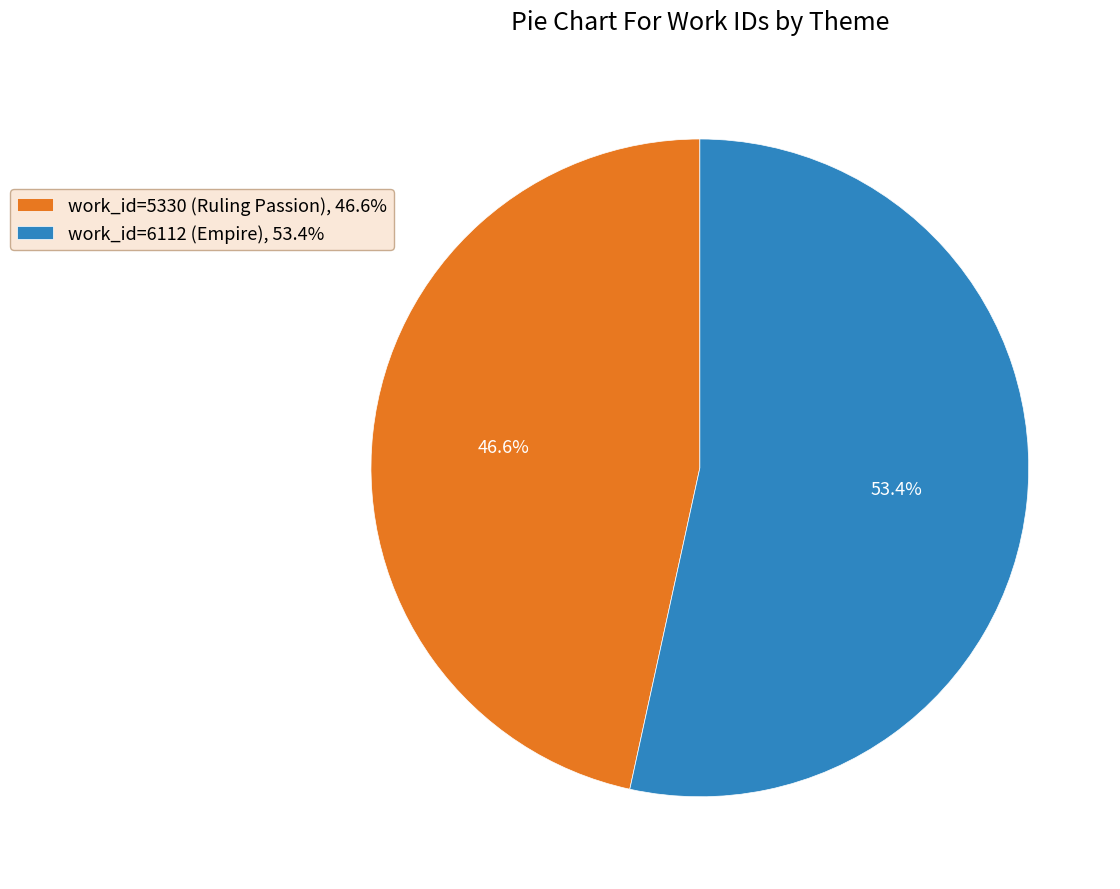

Between work_id=6112 (Empire) and work_id=5330 (Ruling Passion), which is larger?

work_id=6112 (Empire)